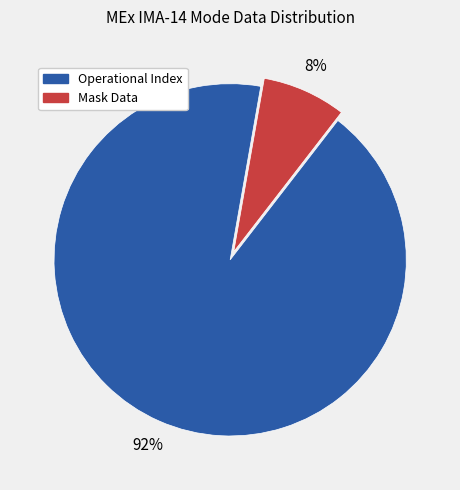

Rank the categories by value from lowest to highest.

Mask Data, Operational Index